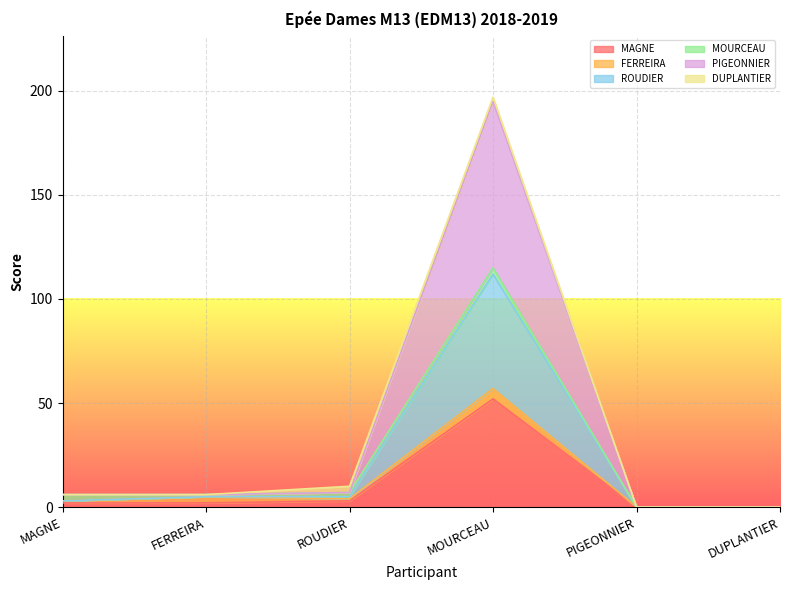

What position from the left is DUPLANTIER?

6